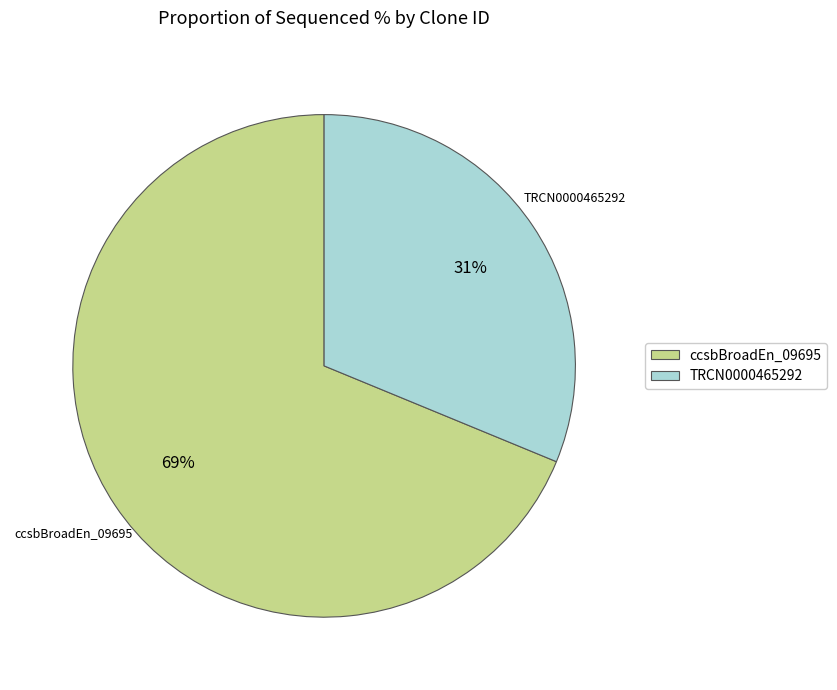

Which category has the smallest portion of the pie?

TRCN0000465292